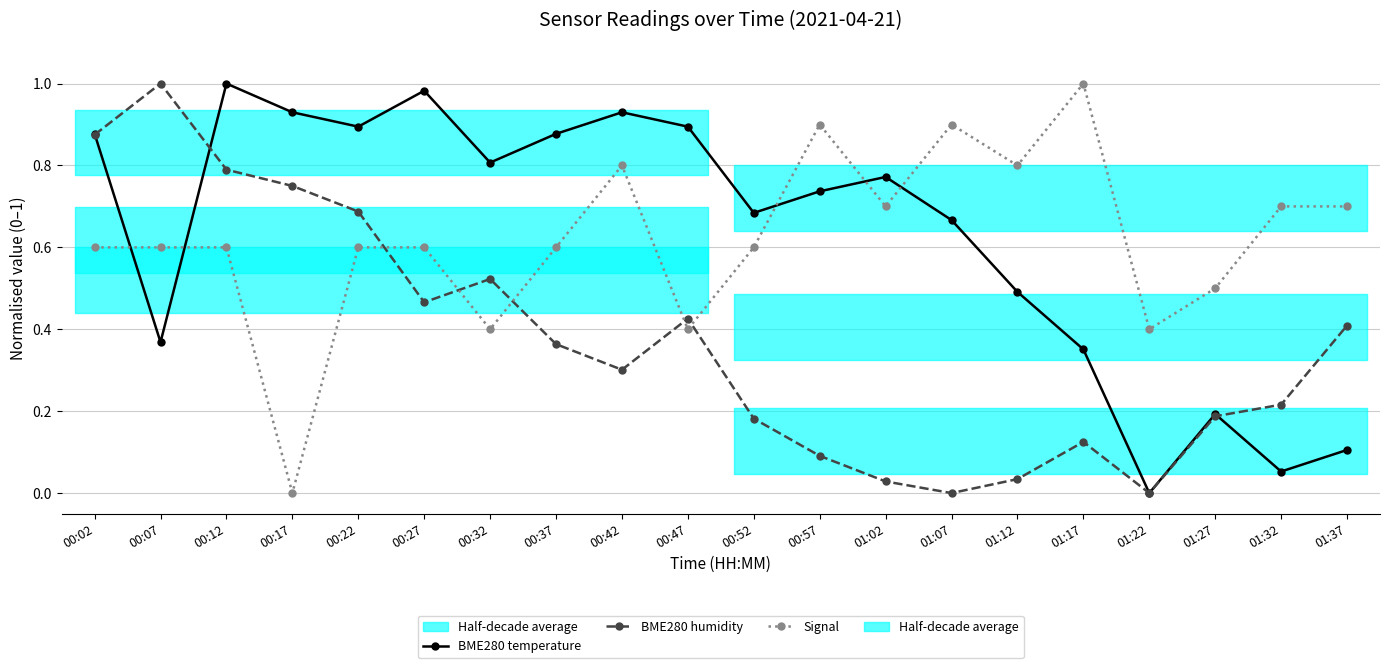

What is the value of the BME280 humidity point at the 4th from the left?

0.8